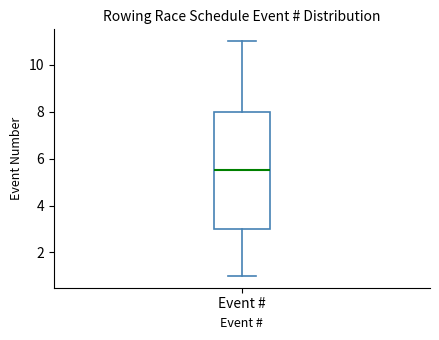

Where does the upper whisker of the box for Event # end on the y-axis? The values are not printed on the chart, so give them approximately, as read against the axis.

11.0